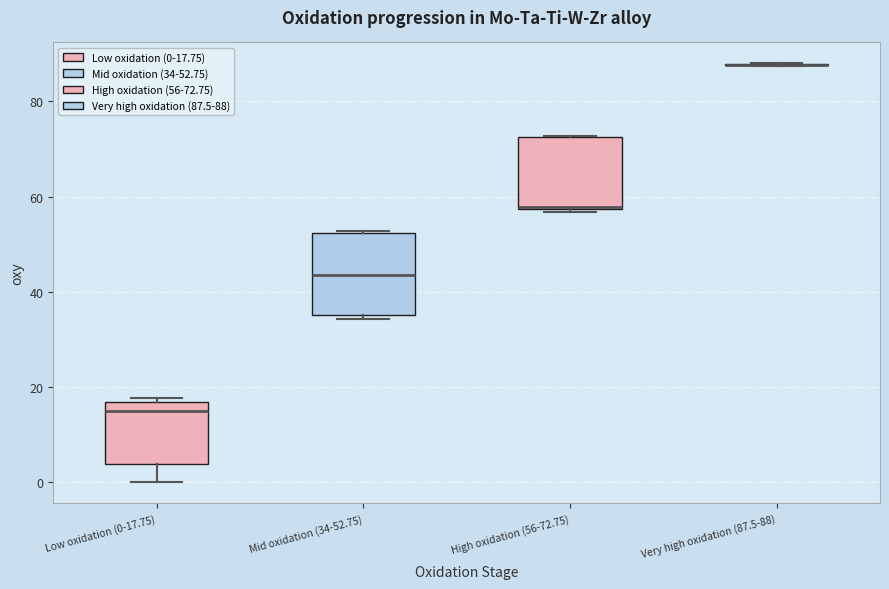

Reading left to right, transcribe this box plot: for each box, give where its median line is, the range the box spans, and where its two whiskers end, as read against the y-axis. The values are not printed on the chart, so give them approximately, as read against the axis.

Low oxidation (0-17.75): median 16 (just below the box's upper edge), box 4 to 16, whiskers 0 to 18
Mid oxidation (34-52.75): median 44, box 36 to 52, whiskers 34 to 52
High oxidation (56-72.75): median 58 (drawn on the box's lower edge), box 58 to 72, whiskers 56 to 72
Very high oxidation (87.5-88): box collapsed to a line at 88, whiskers 88 to 88